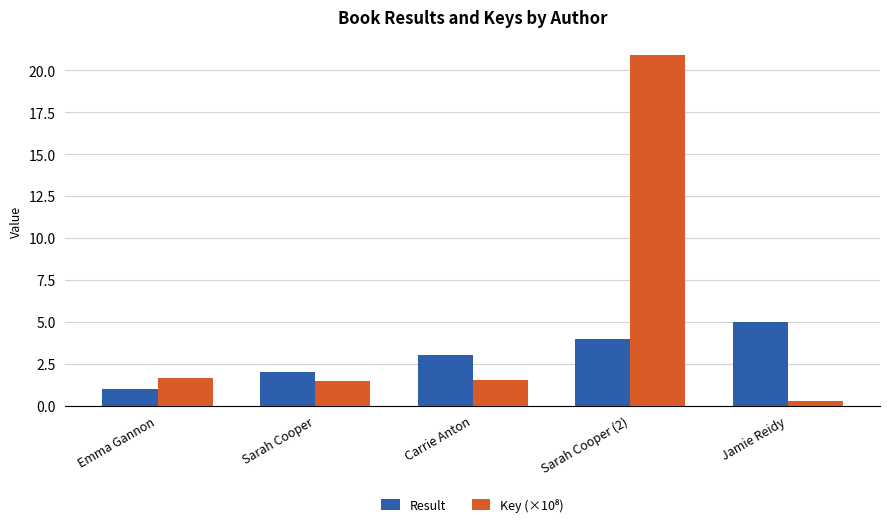

What is the total value across all series at Emma Gannon?

2.7